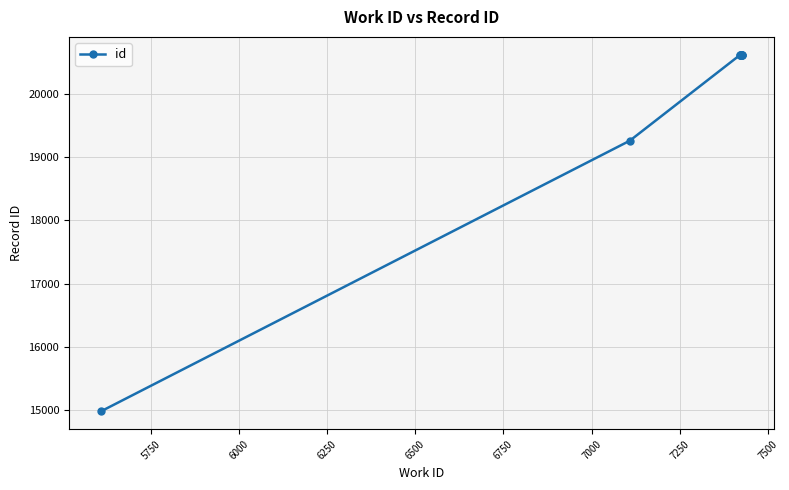

How many lines are shown in the chart?

1